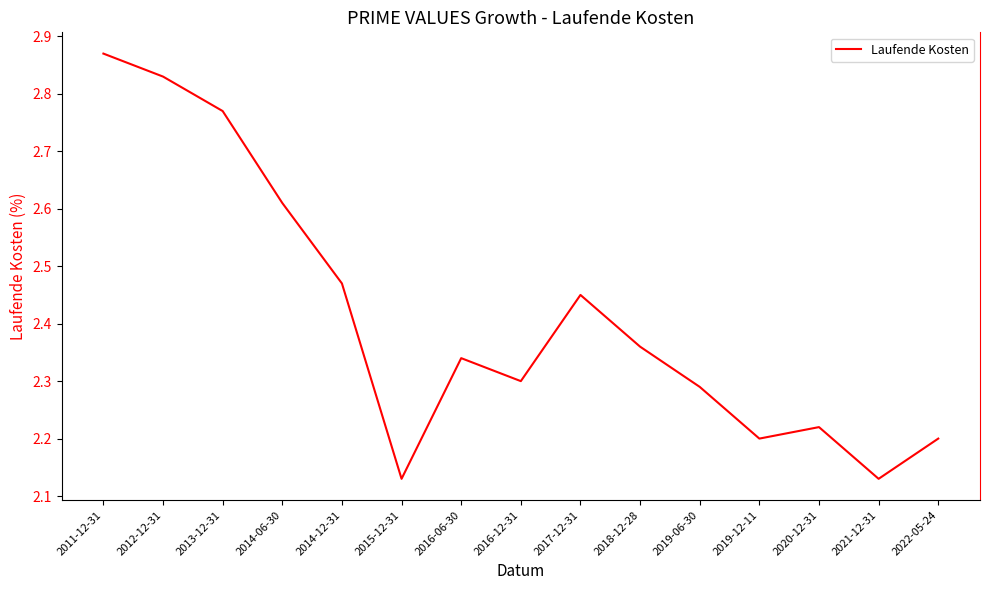

What is the difference between the second highest and minimum values?

0.7